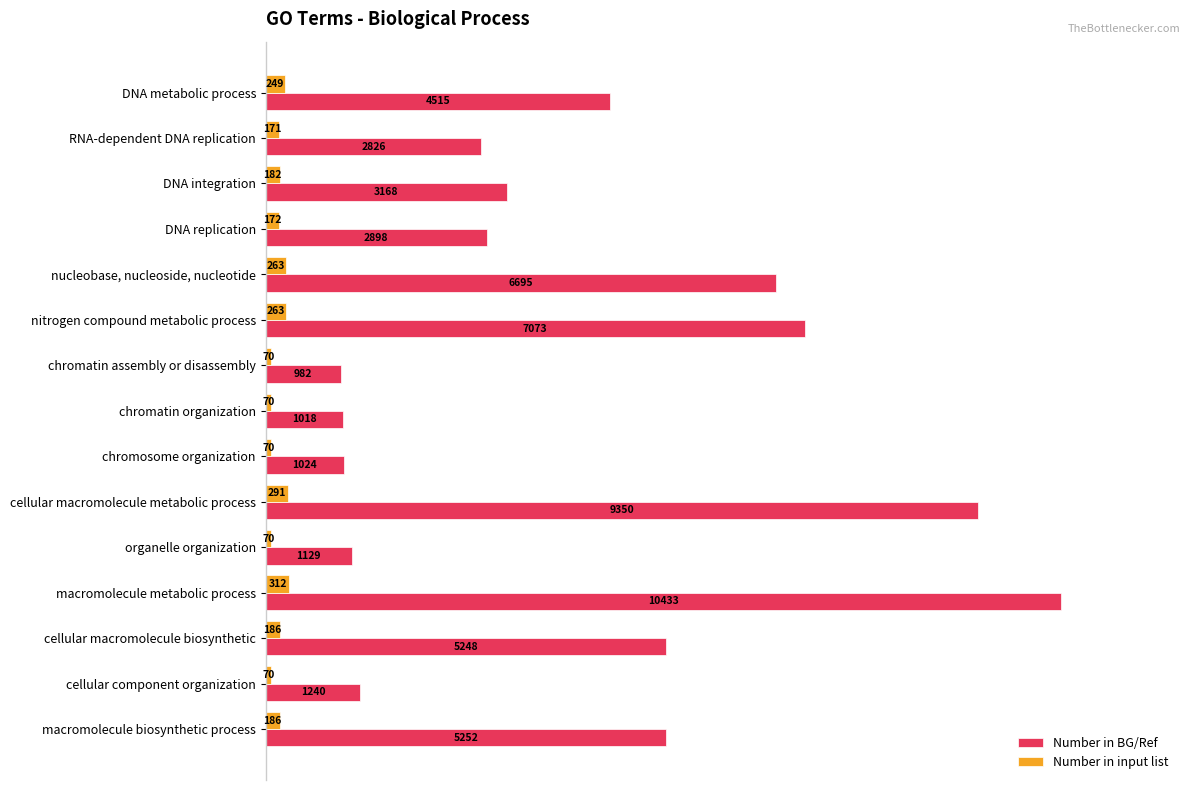

What are all the series names shown in the legend?

Number in BG/Ref, Number in input list